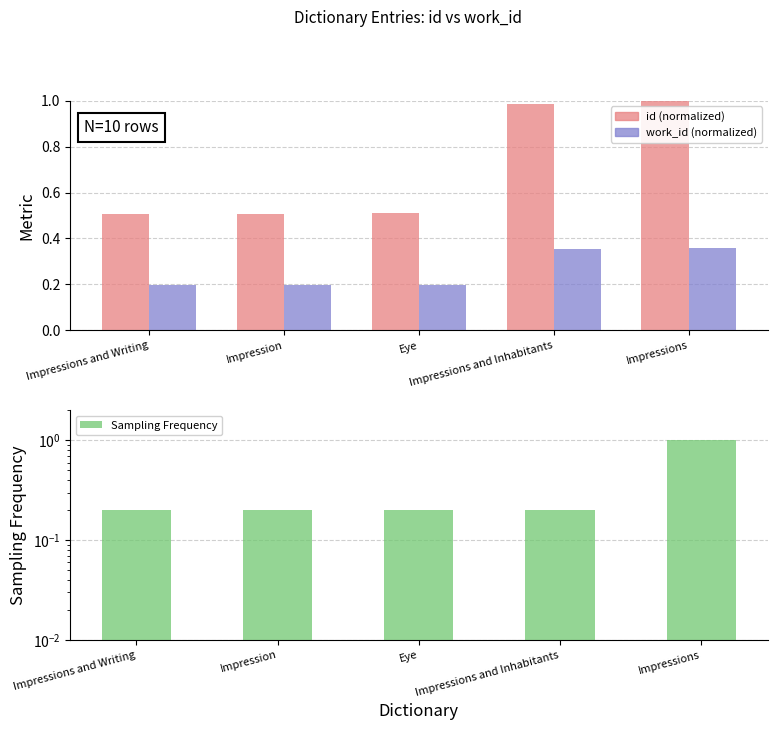

Which series has the largest range (max minus min)?

Sampling Frequency